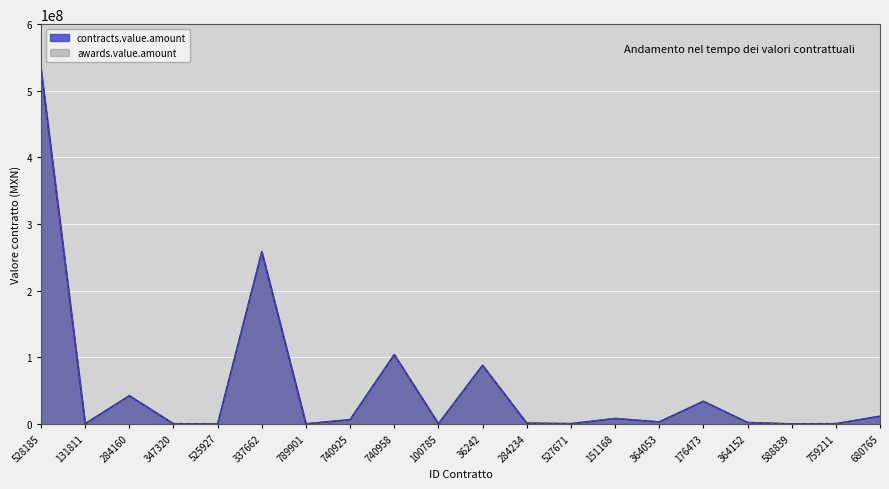

In awards.value.amount, how many points are lower than both neighbors (excluding endpoints)?

7